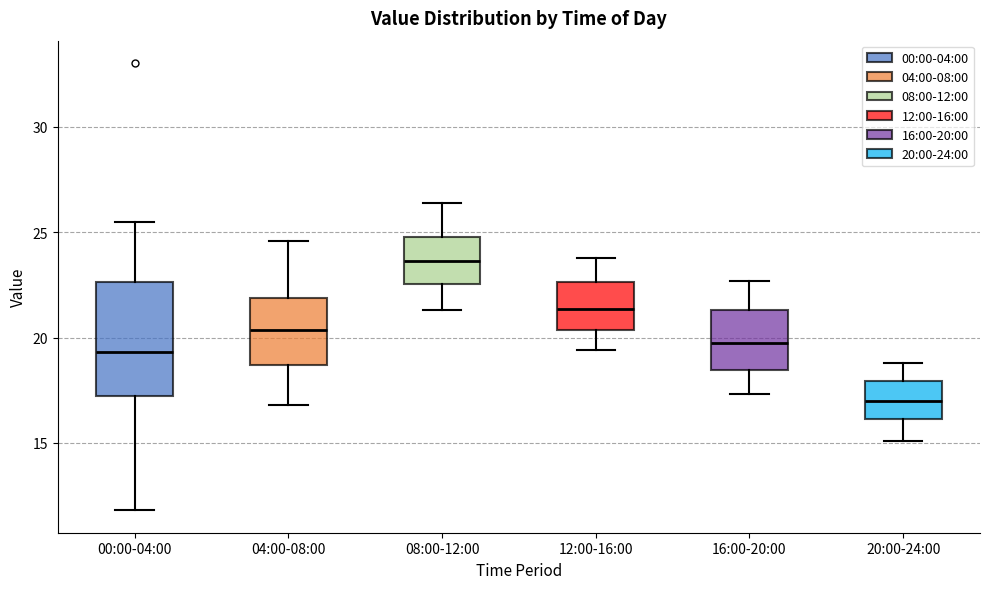

Where is the lower edge of the box for 04:00-08:00 on the y-axis? The values are not printed on the chart, so give them approximately, as read against the axis.

18.5